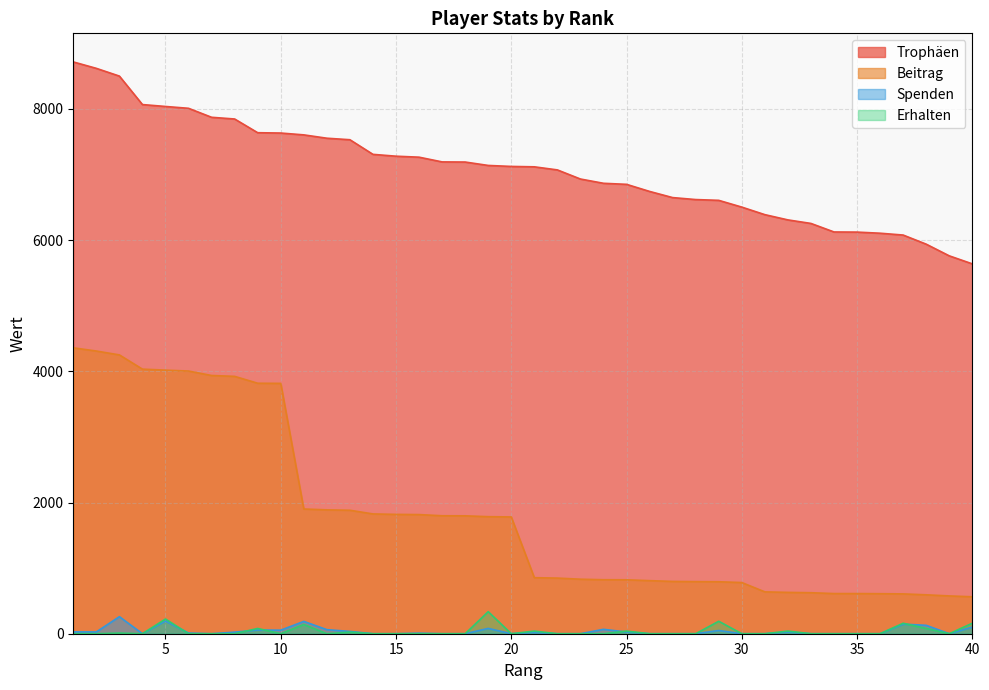

How many lines are shown in the chart?

4